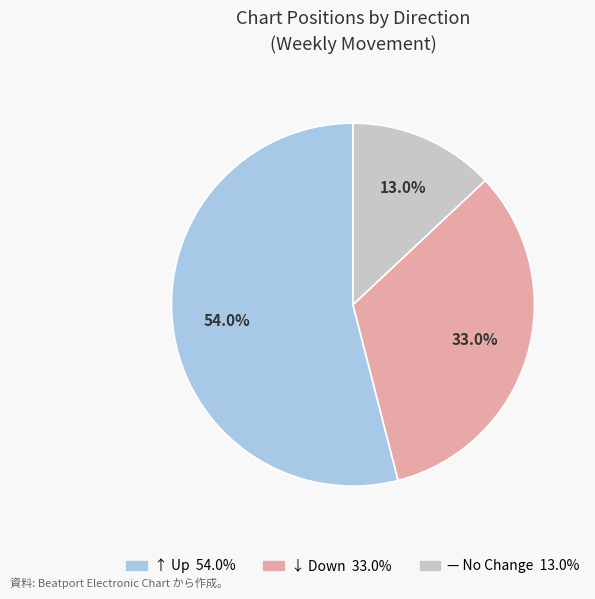

How many slices are in this pie chart?

3